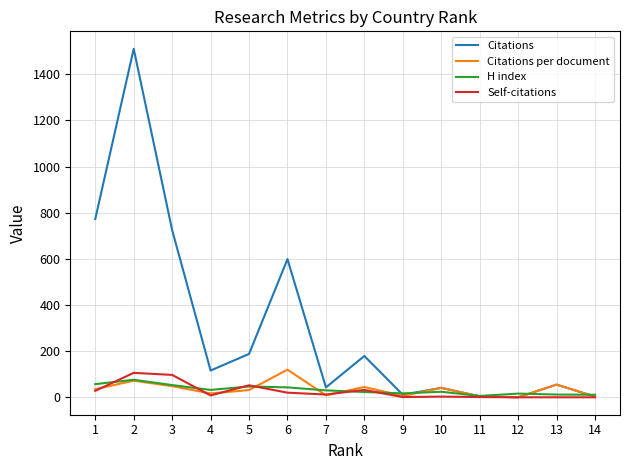

How many categories are shown in the chart?

14